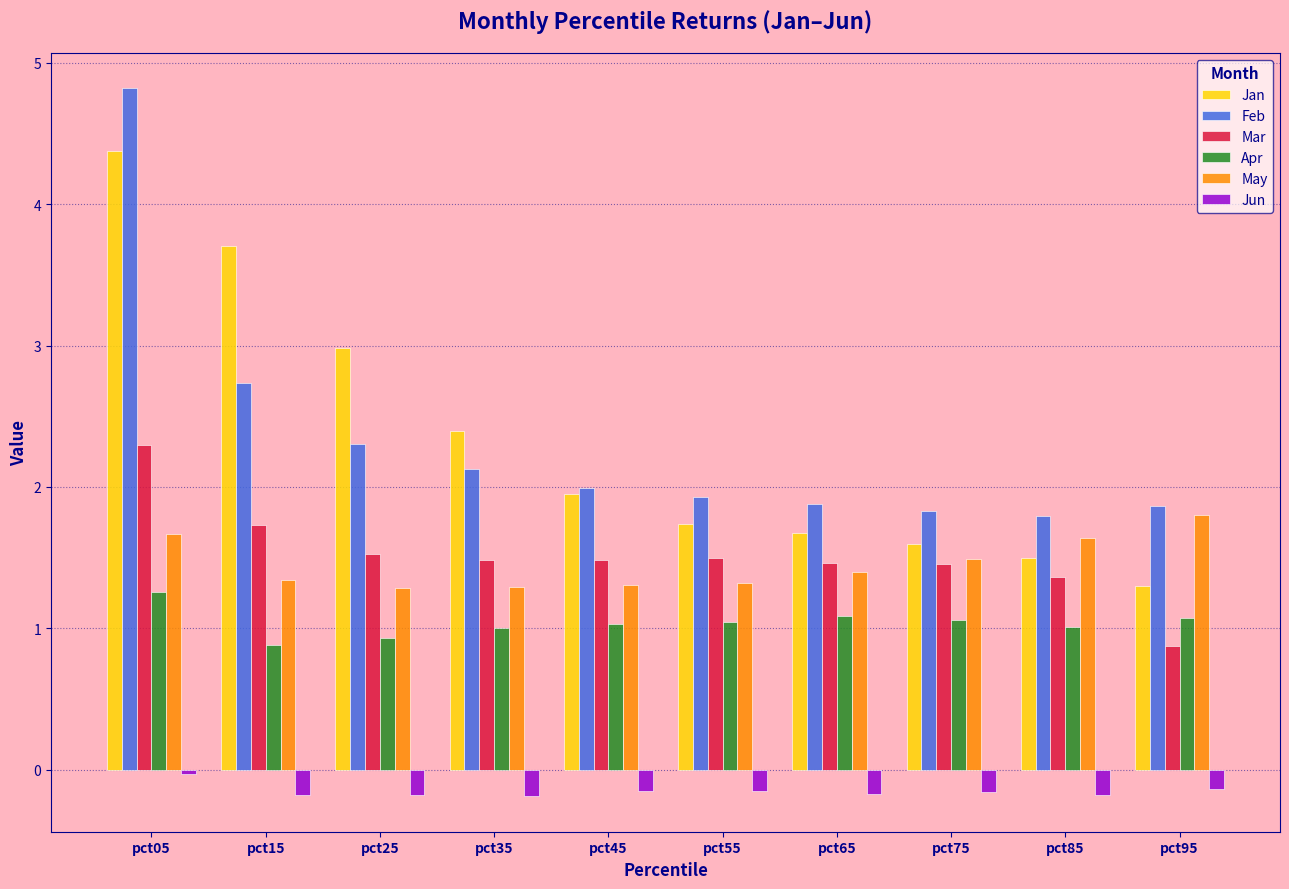

What are all the series names shown in the legend?

Jan, Feb, Mar, Apr, May, Jun